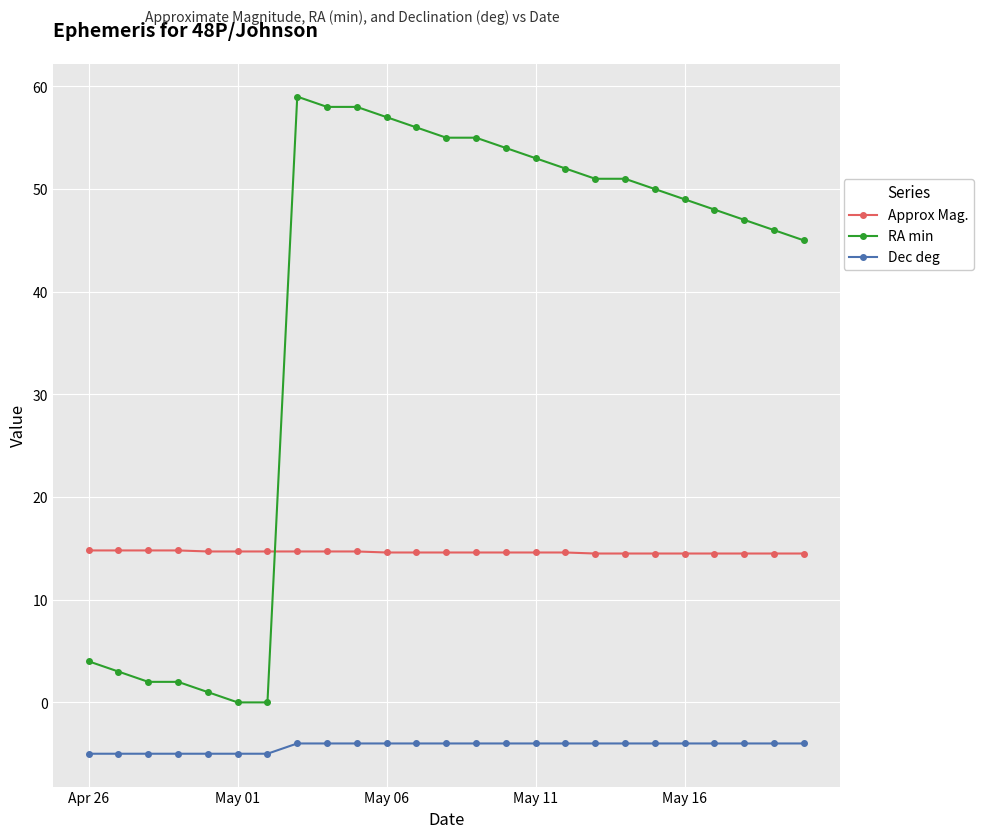

What is the maximum value for RA min?

59.0